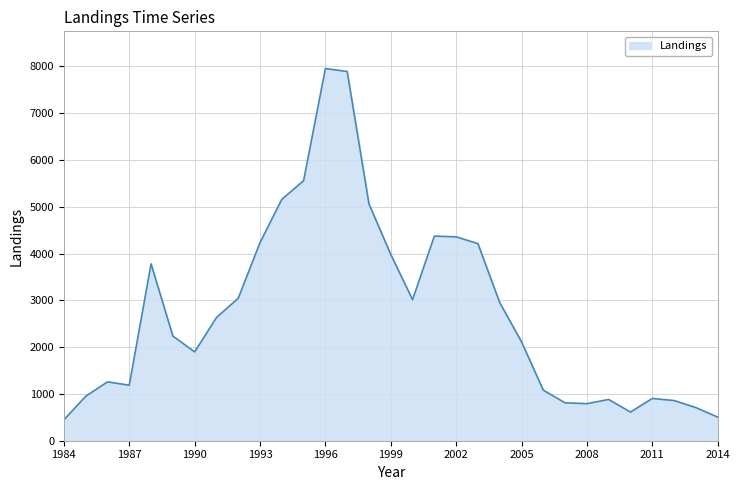

True or false: the data has more than 2 interior local peaks.

True